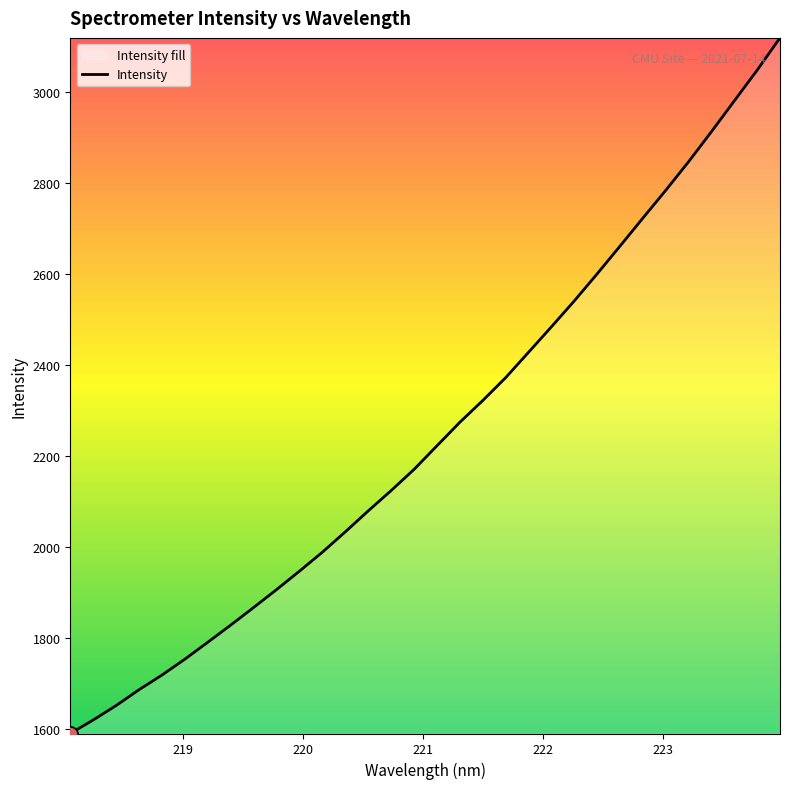

What is the greatest value displayed?

3118.4